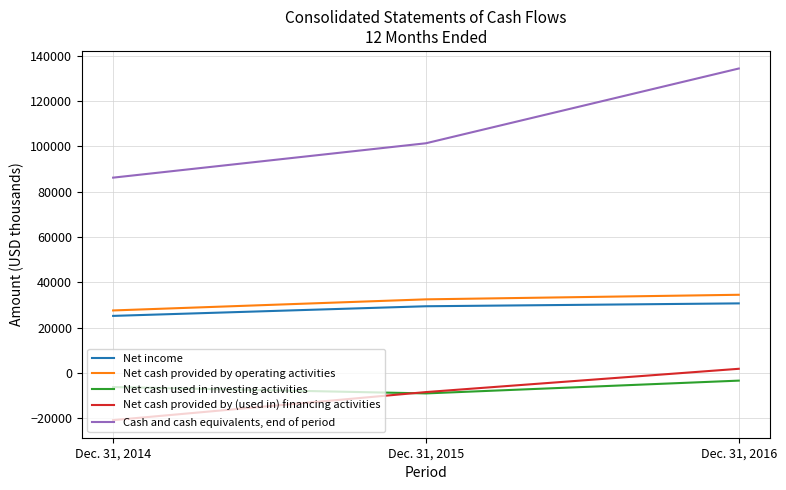

The value of Net income at Dec. 31, 2014 is 25208. True or false?

True